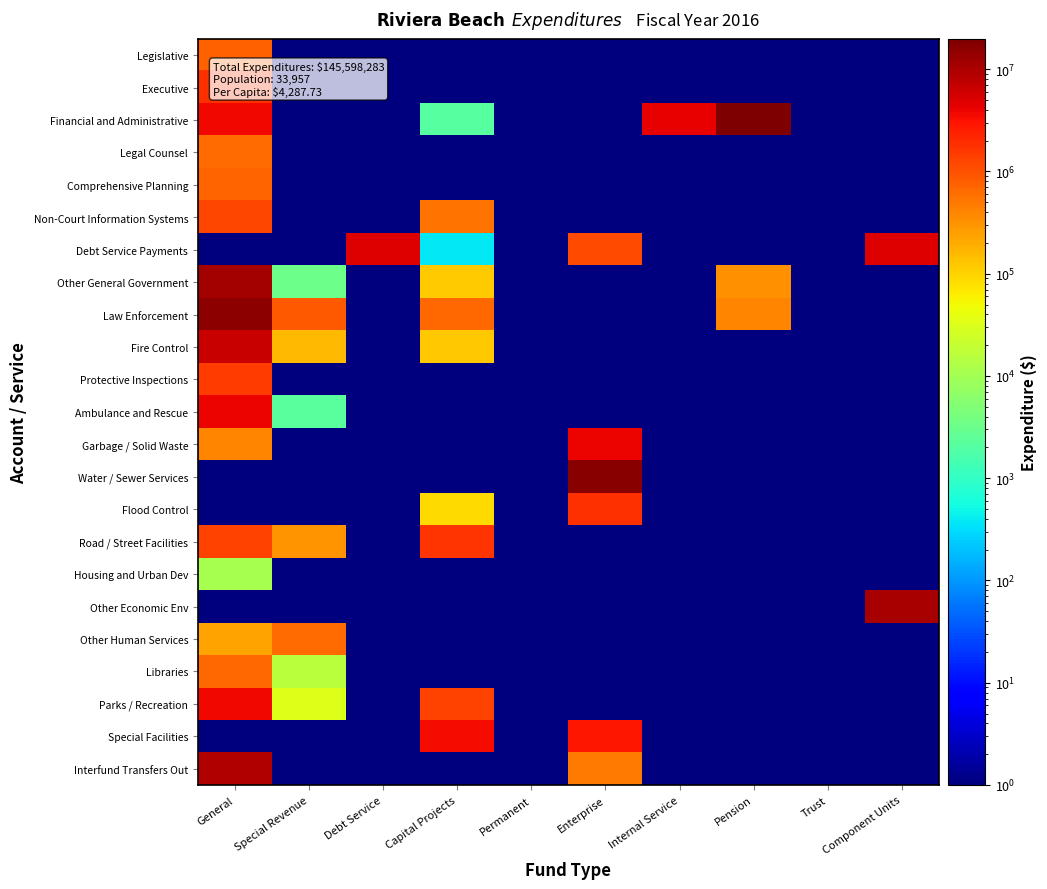

What is the minimum value shown in the chart?

0.1